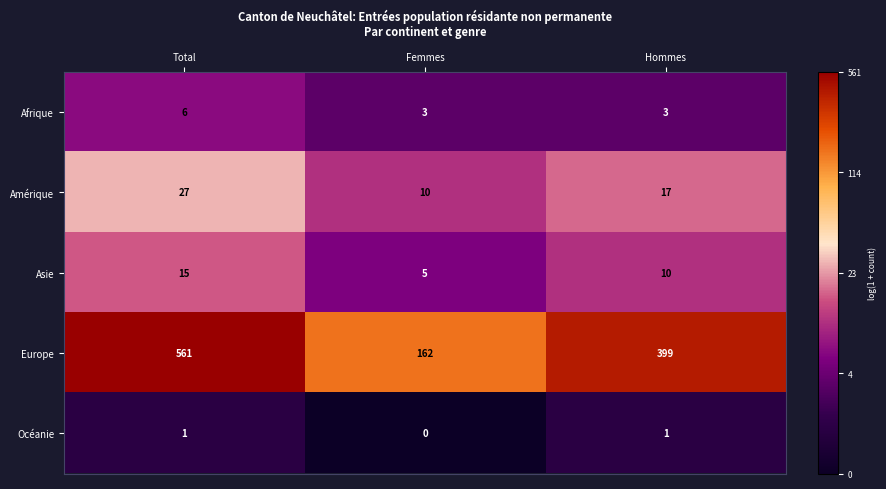

What is the total value across all series at Total?

610